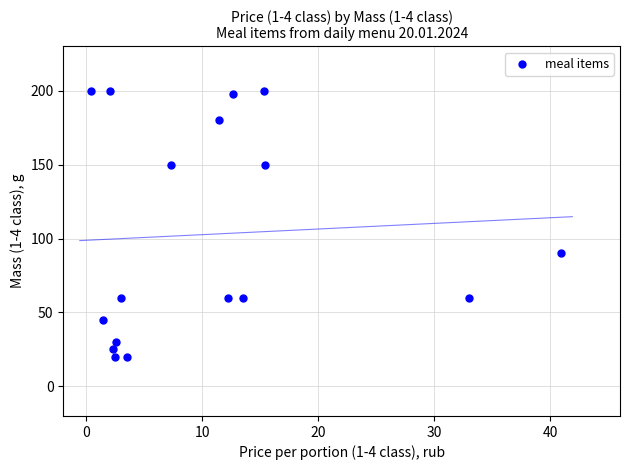

What is the range of Y values (max minus min)?

180